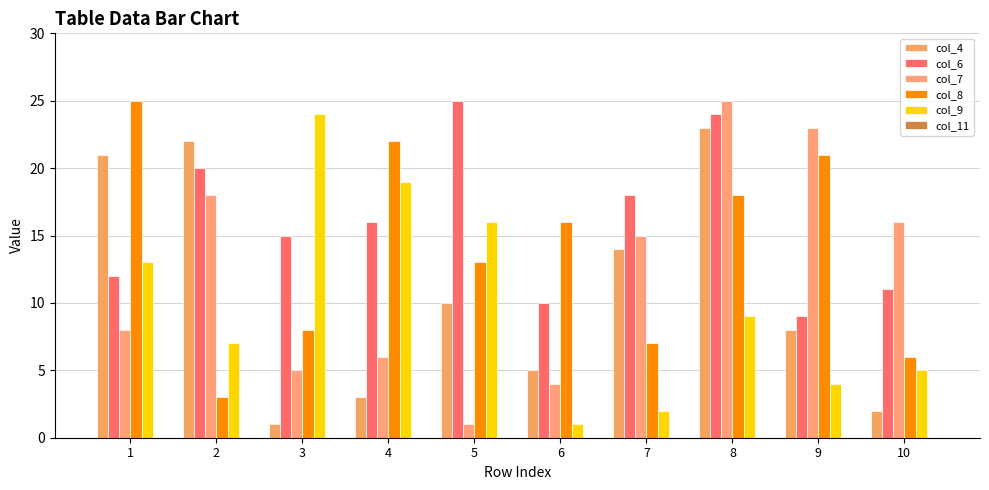

What is the value of the col_7 bar at the 3rd from the left?

5